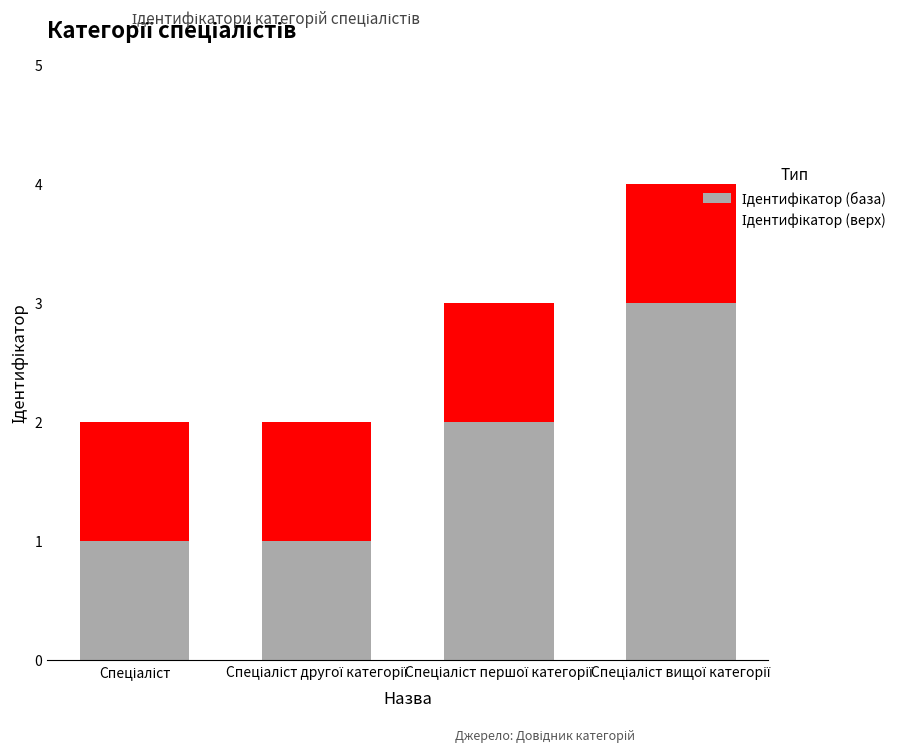

What position from the left is Спеціаліст вищої категорії?

4